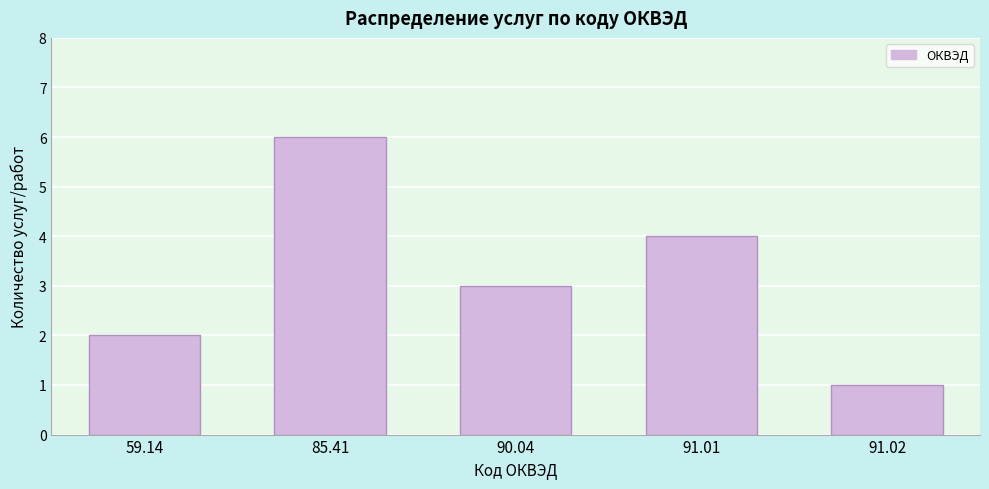

Reading right to left, transcribe all the data shown in this chart.

91.02=1	91.01=4	90.04=3	85.41=6	59.14=2